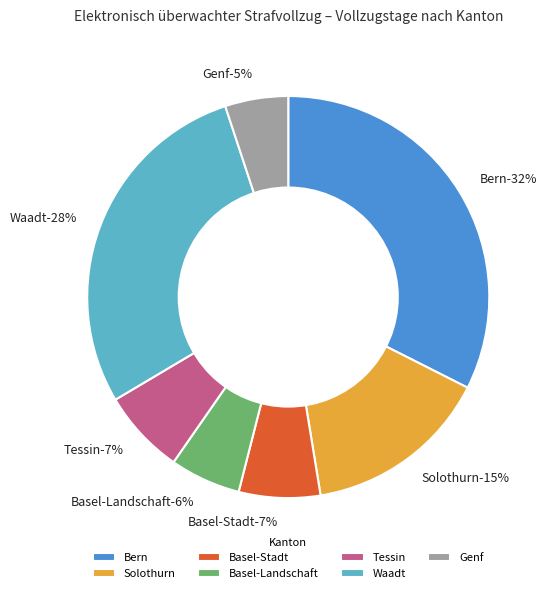

Which has a higher value, Tessin or Basel-Landschaft?

Tessin